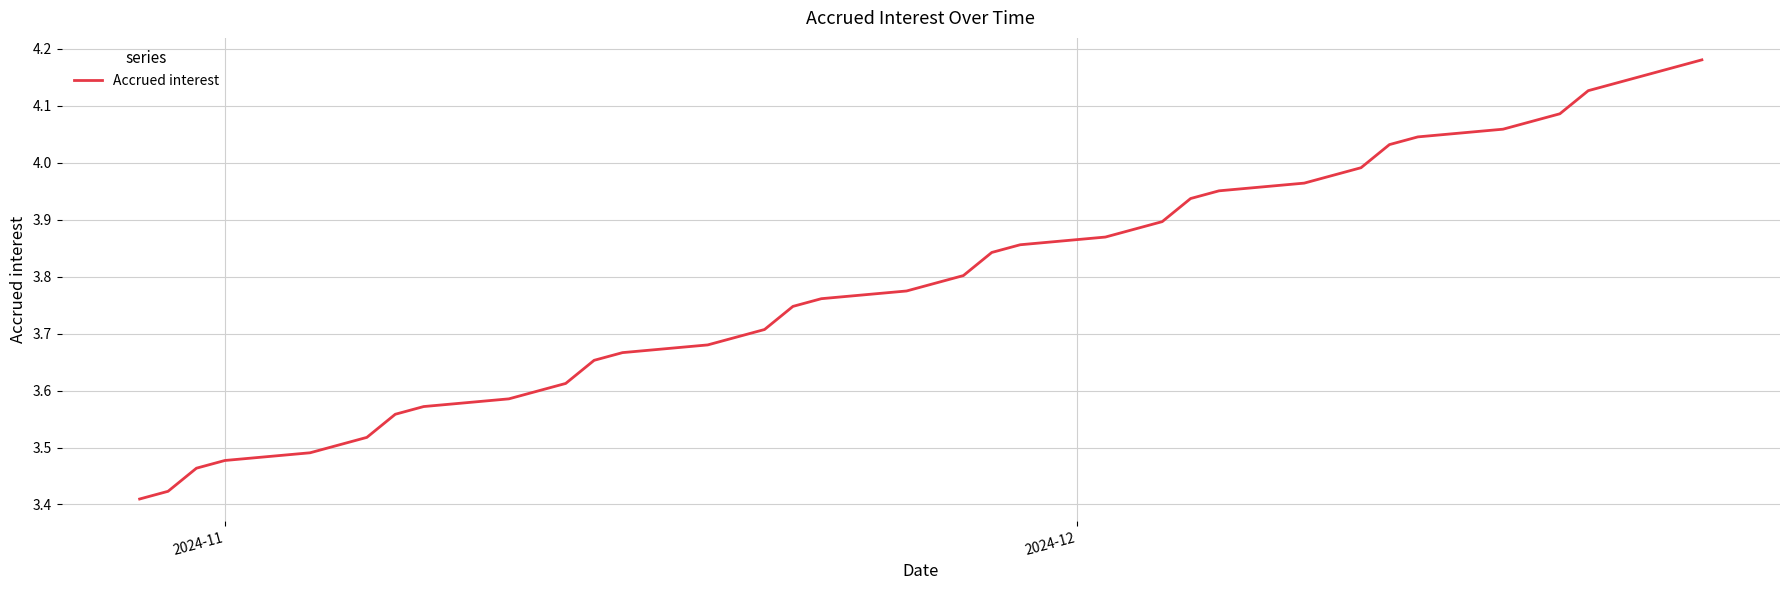

What is the greatest value displayed?

4.2